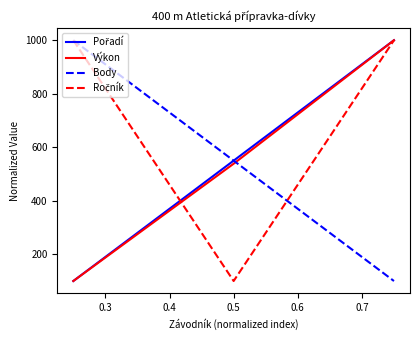

What is the value of the Pořadí point at the 1st from the left?

100.0